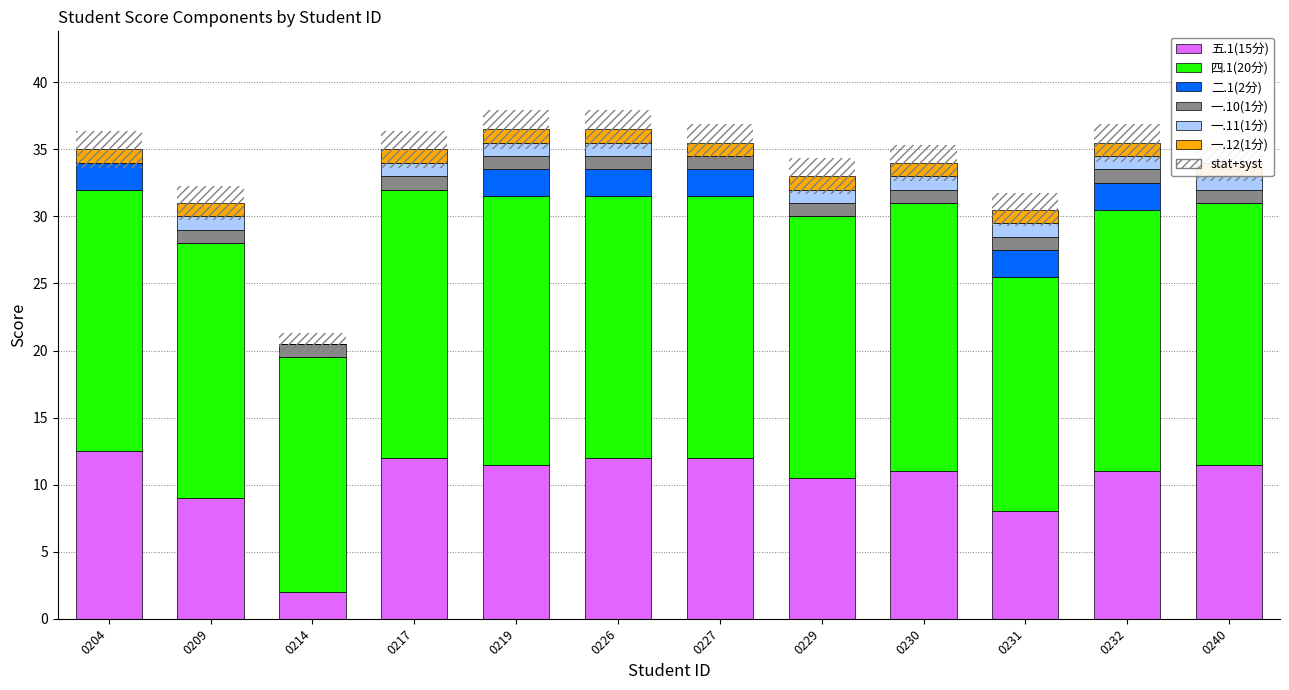

Reading right to left, extract all data points from this chart.

五.1(15分): 11.5	11.0	8.0	11.0	10.5	12.0	12.0	11.5	12.0	2.0	9.0	12.5
四.1(20分): 19.5	19.5	17.5	20.0	19.5	19.5	19.5	20.0	20.0	17.5	19.0	19.5
二.1(2分): 0.0	2.0	2.0	0.0	0.0	2.0	2.0	2.0	0.0	0.0	0.0	2.0
一.10(1分): 1.0	1.0	1.0	1.0	1.0	1.0	1.0	1.0	1.0	1.0	1.0	0.0
一.11(1分): 1.0	1.0	1.0	1.0	1.0	0.0	1.0	1.0	1.0	0.0	1.0	0.0
一.12(1分): 1.0	1.0	1.0	1.0	1.0	1.0	1.0	1.0	1.0	0.0	1.0	1.0